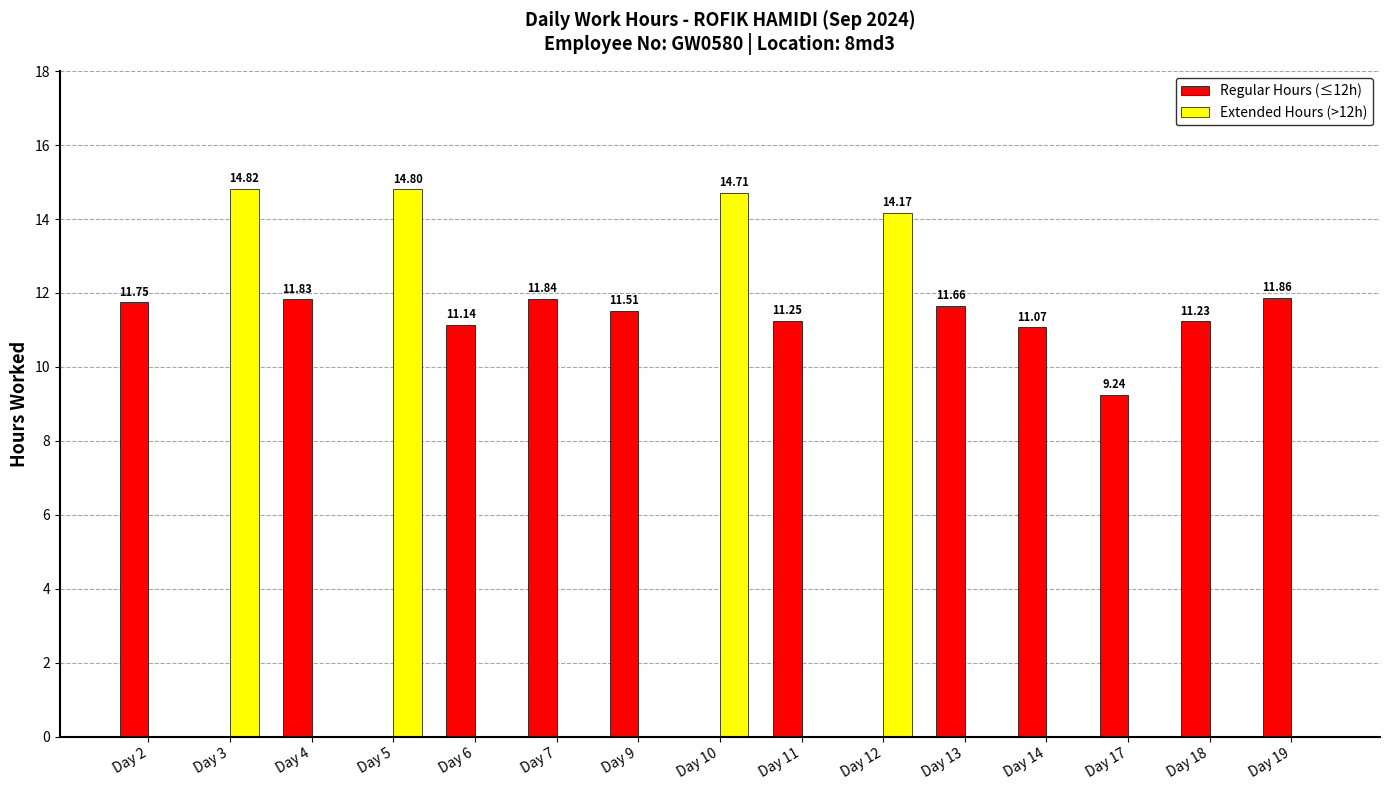

True or false: Regular Hours (≤12h) has a value of 7.4 at Day 9.

False